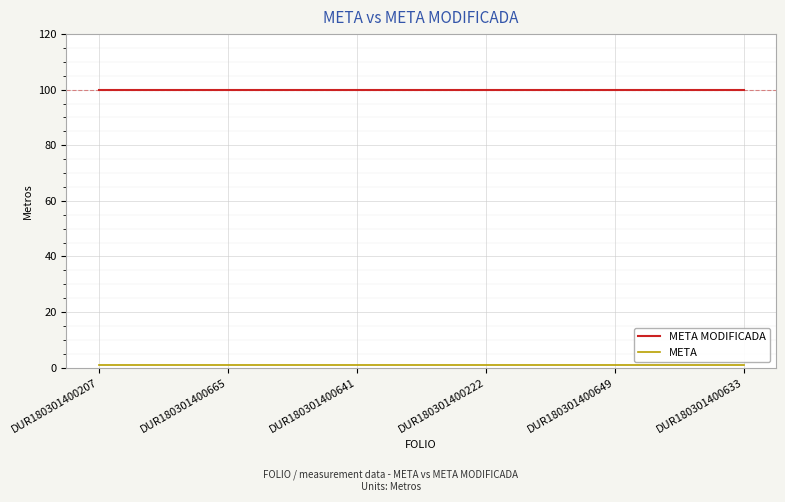

Rank the series by their maximum value, from highest to lowest.

META MODIFICADA, META